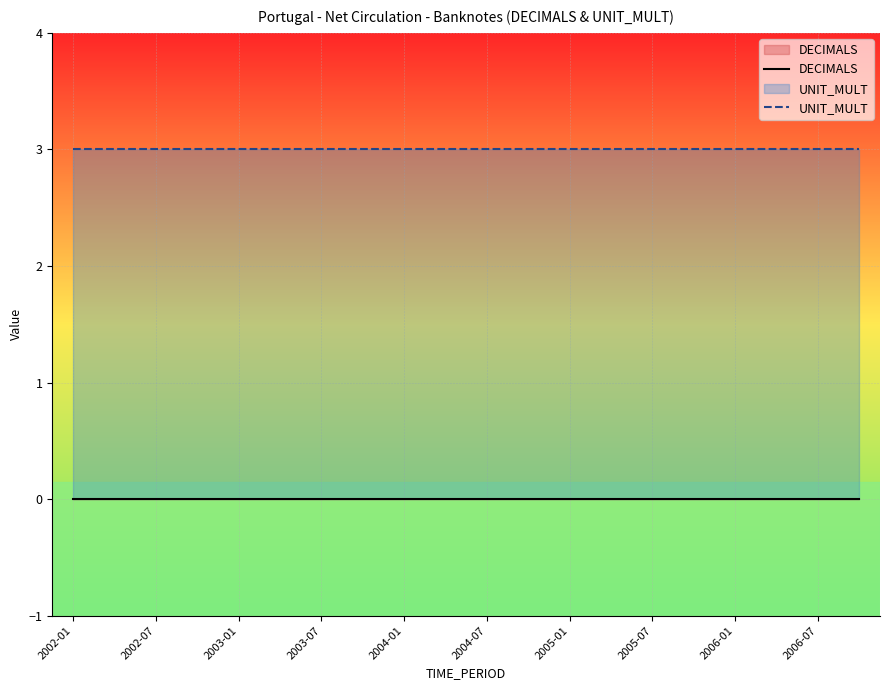

What is the maximum value for UNIT_MULT?

3